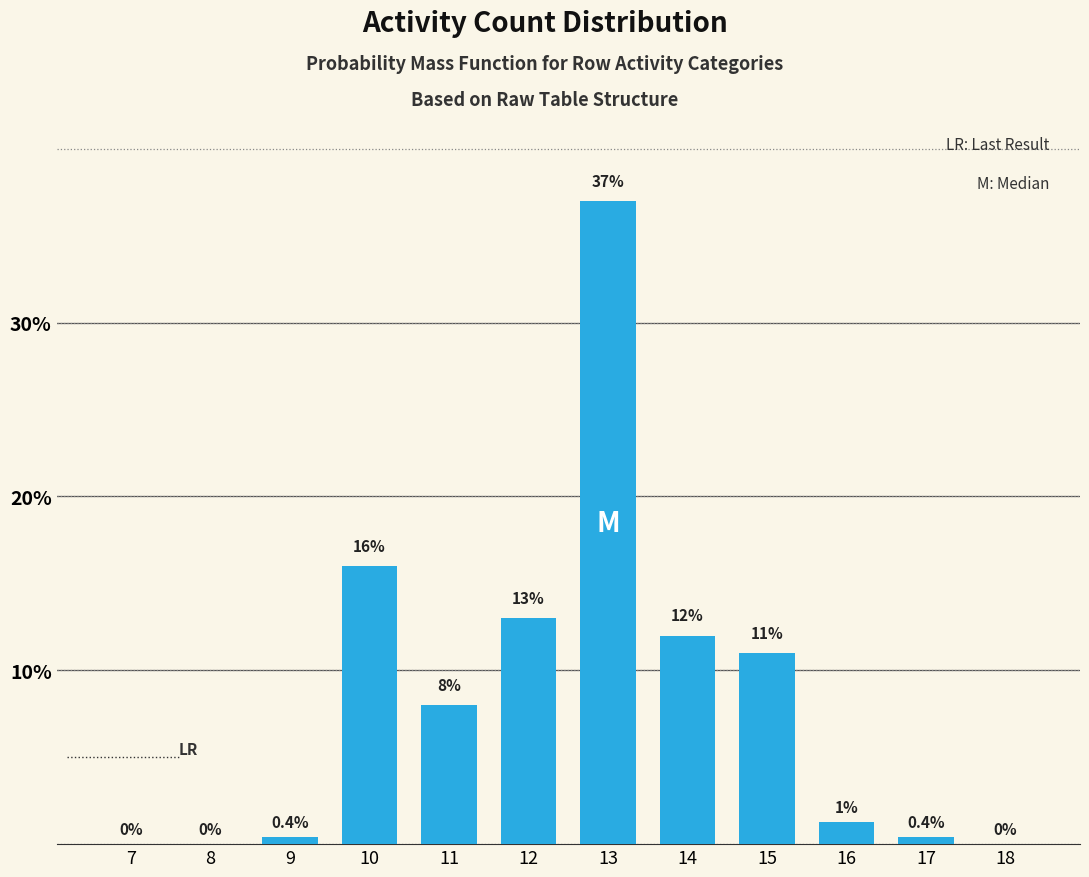

Reading left to right, extract all data points from this chart.

7=0.0	8=0.0	9=0.4	10=16.0	11=8.0	12=13.0	13=37.0	14=12.0	15=11.0	16=1.3	17=0.4	18=0.0